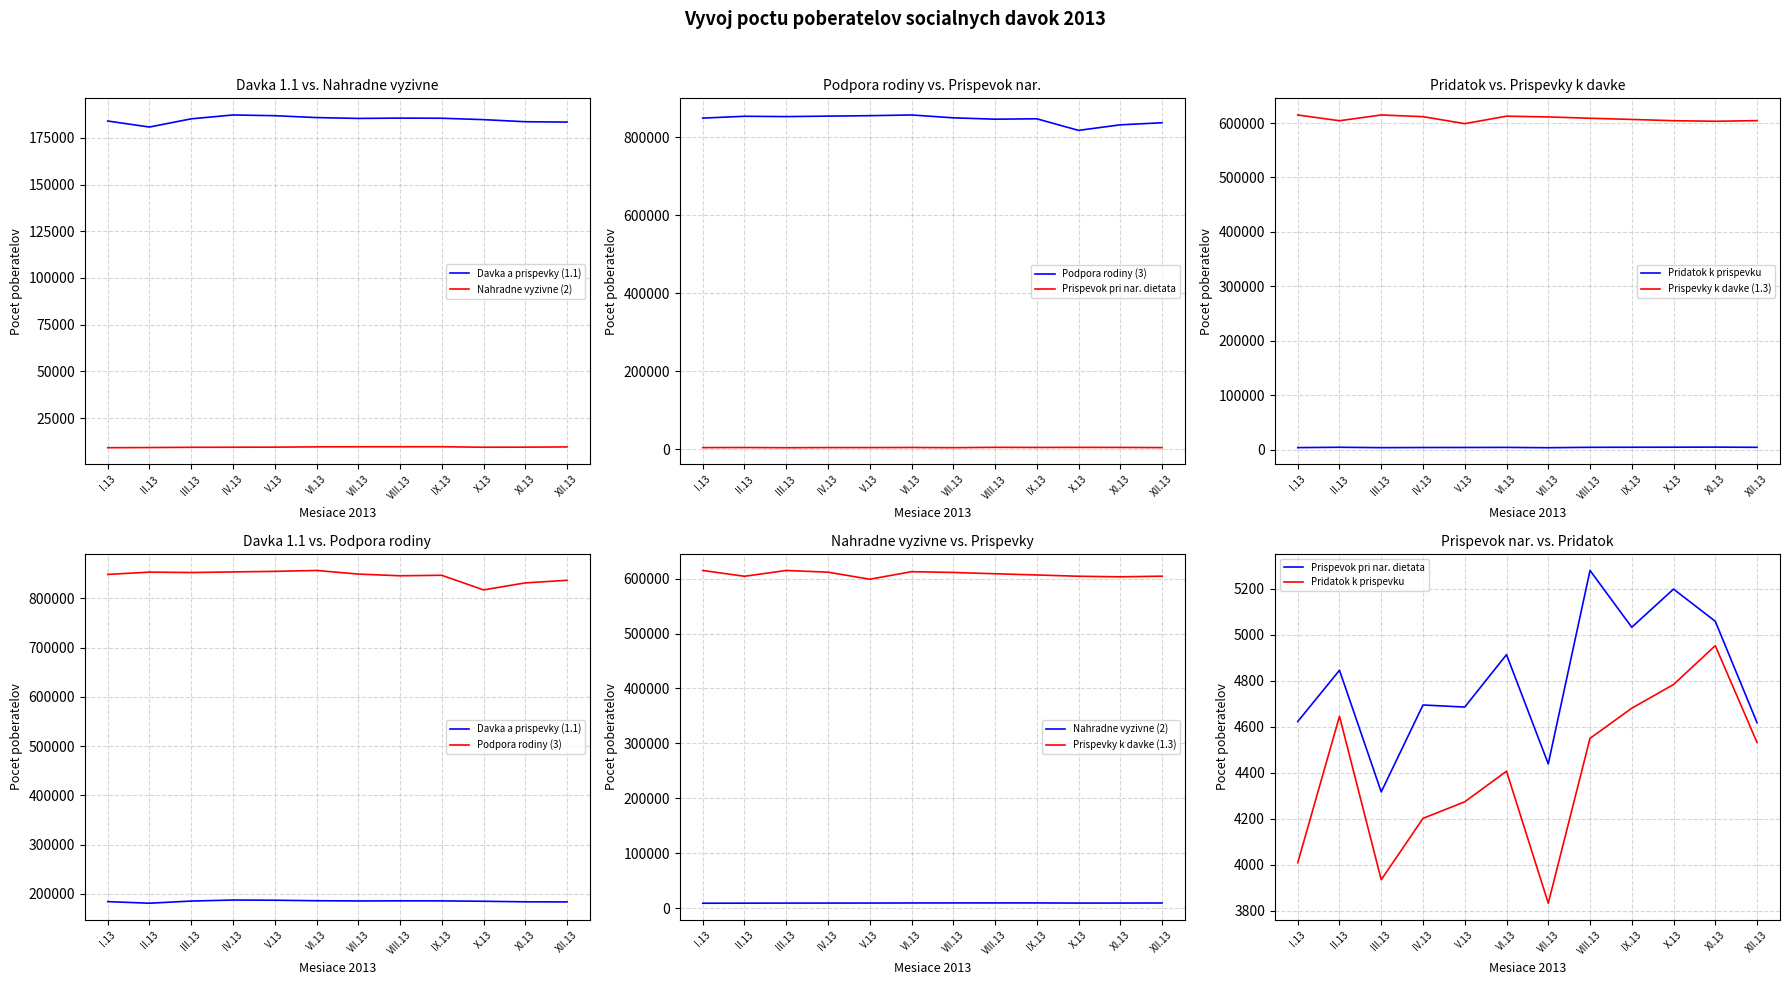

List the series in order of their peak value, highest first.

Podpora rodiny (3), Prispevky k davke (1.3), Davka a prispevky (1.1), Nahradne vyzivne (2), Prispevok pri nar. dietata, Pridatok k prispevku